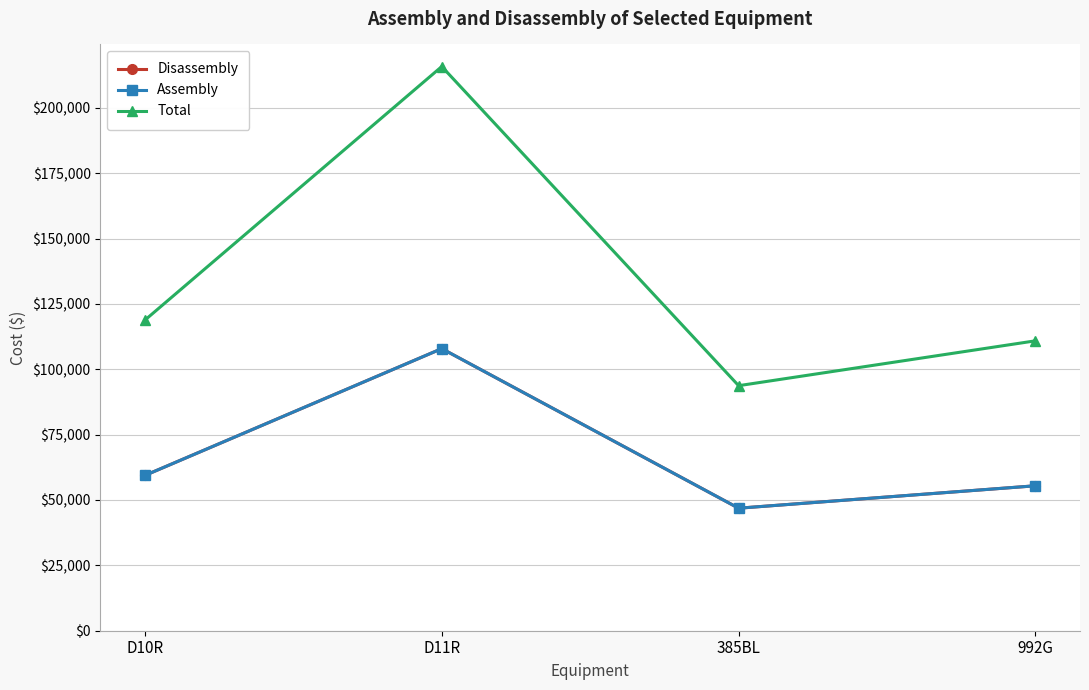

Does the chart display data point markers on the line(s)?

Yes